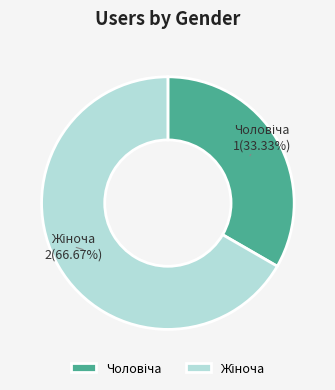

Is there any slice that represents more than half of the pie?

Yes